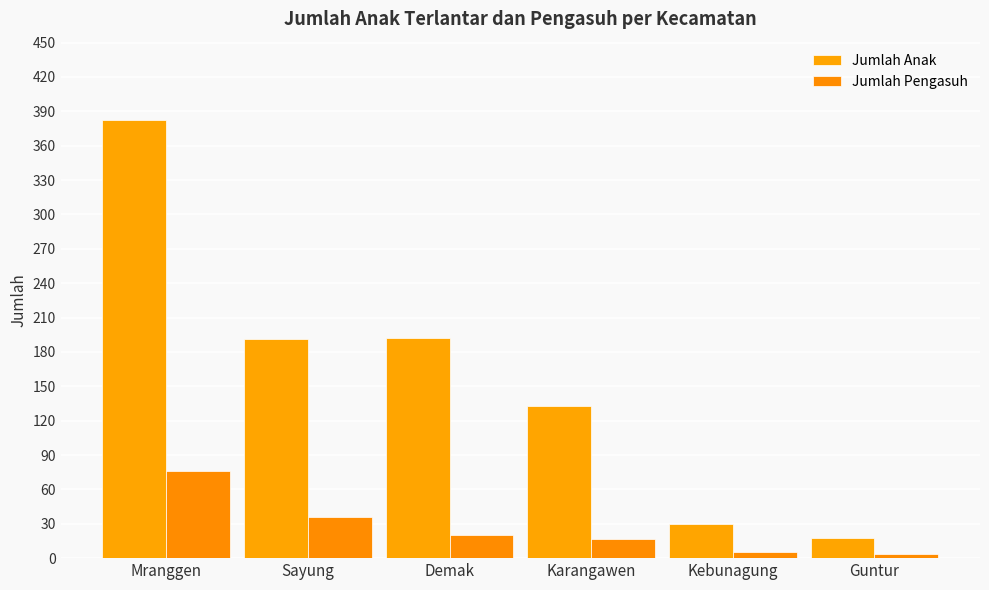

What is the difference between the highest and lowest values at Karangawen?

116